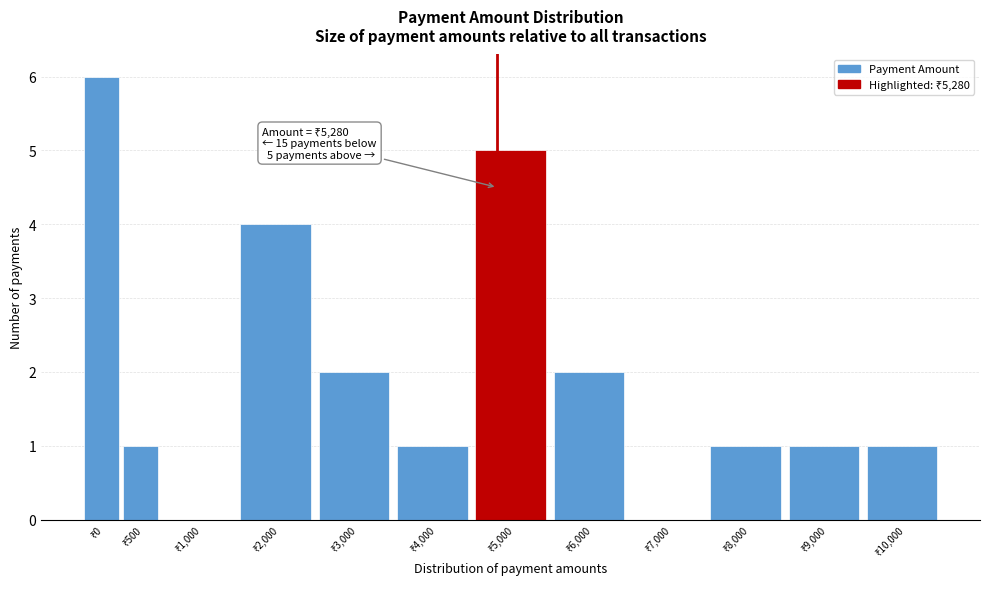

What is the sum of all values?

24